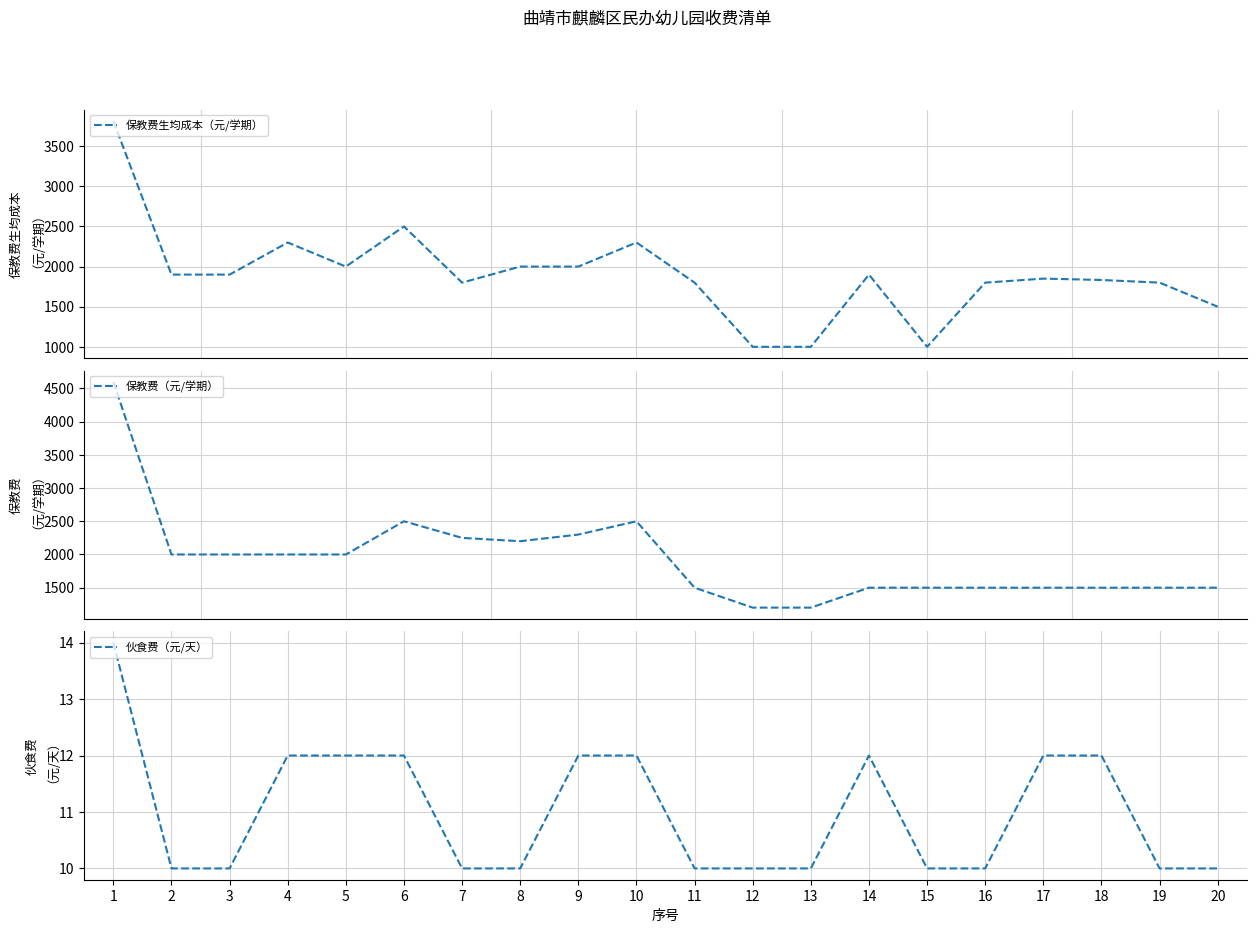

Rank the series by their maximum value, from highest to lowest.

保教费（元/学期）, 保教费生均成本（元/学期）, 伙食费（元/天）